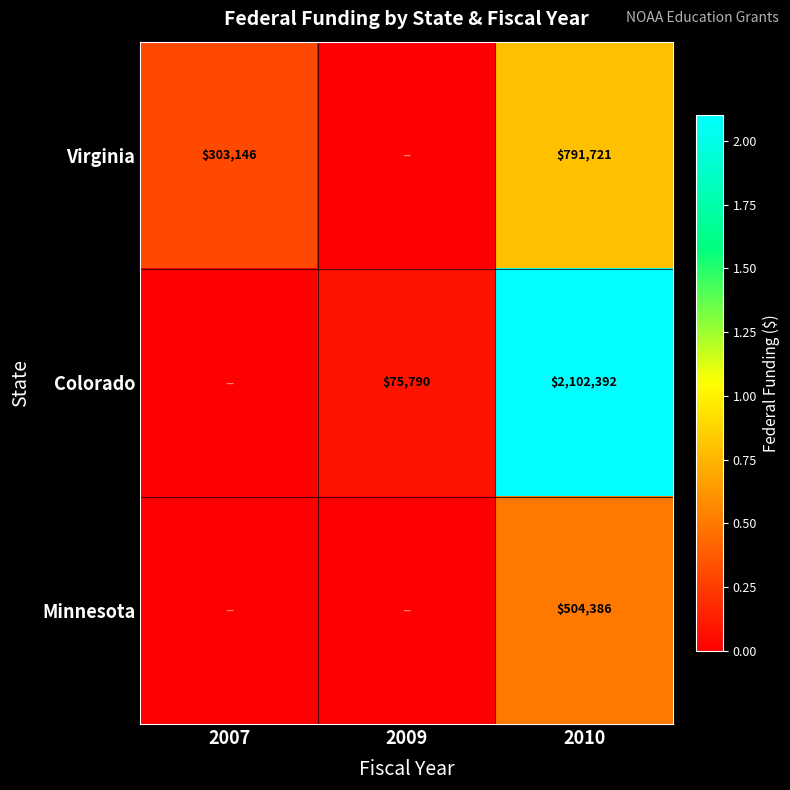

What is the sum of the Colorado values at 2009 and 2010?

2178182